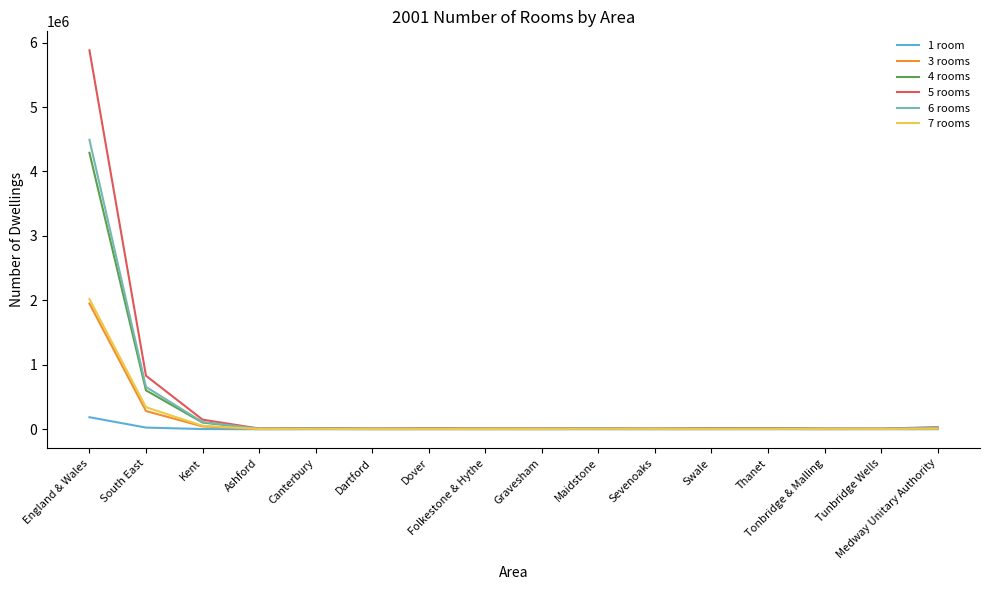

True or false: 7 rooms has a value of 4347 at Ashford.

True